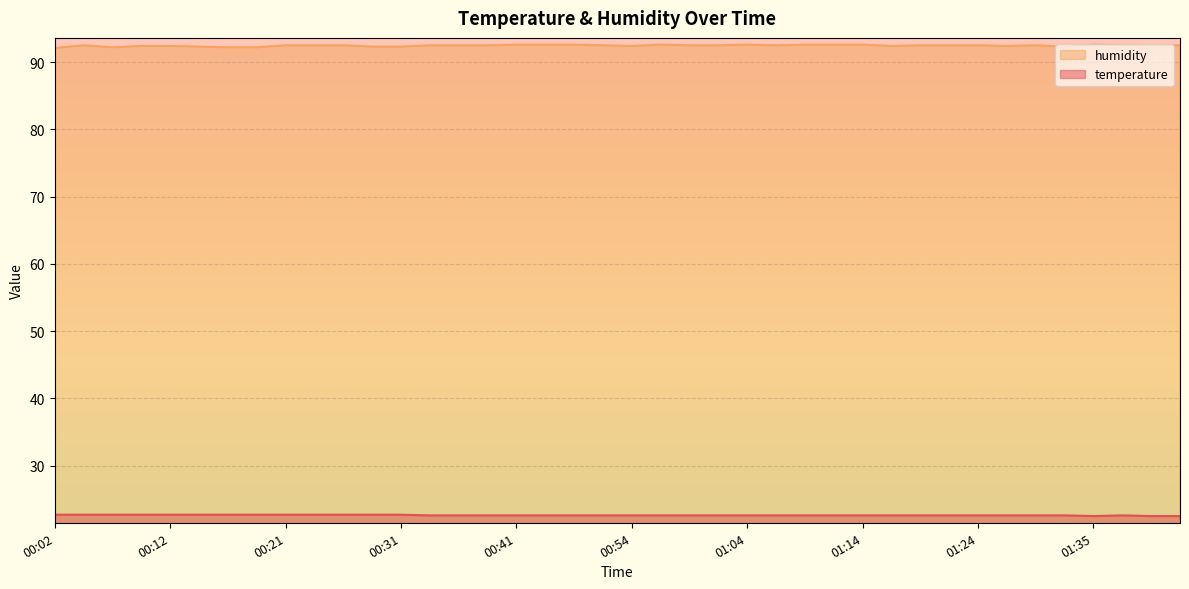

What is the minimum value for humidity?

92.1